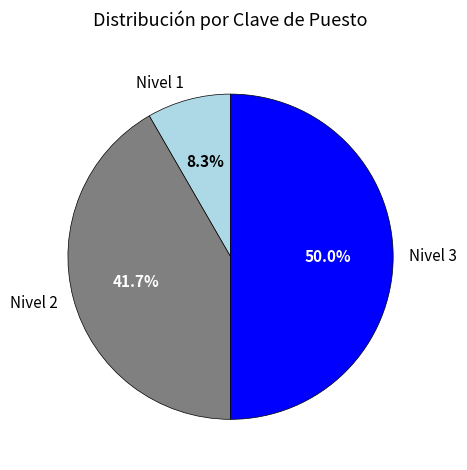

What is the largest slice in the pie chart?

Nivel 3